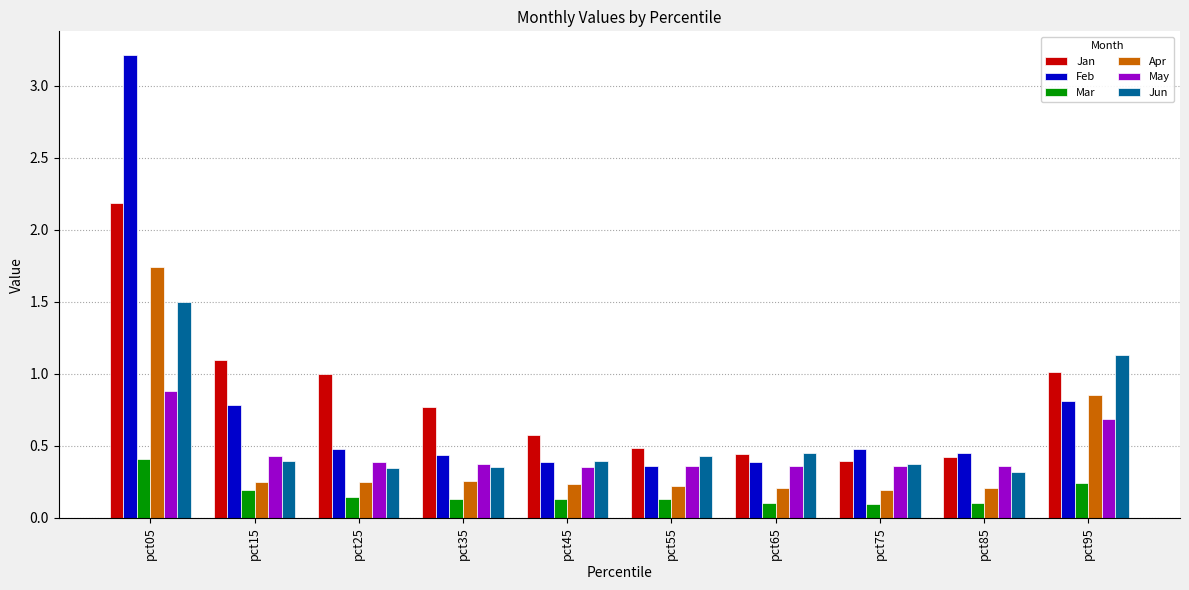

Rank the series by their maximum value, from highest to lowest.

Feb, Jan, Apr, Jun, May, Mar